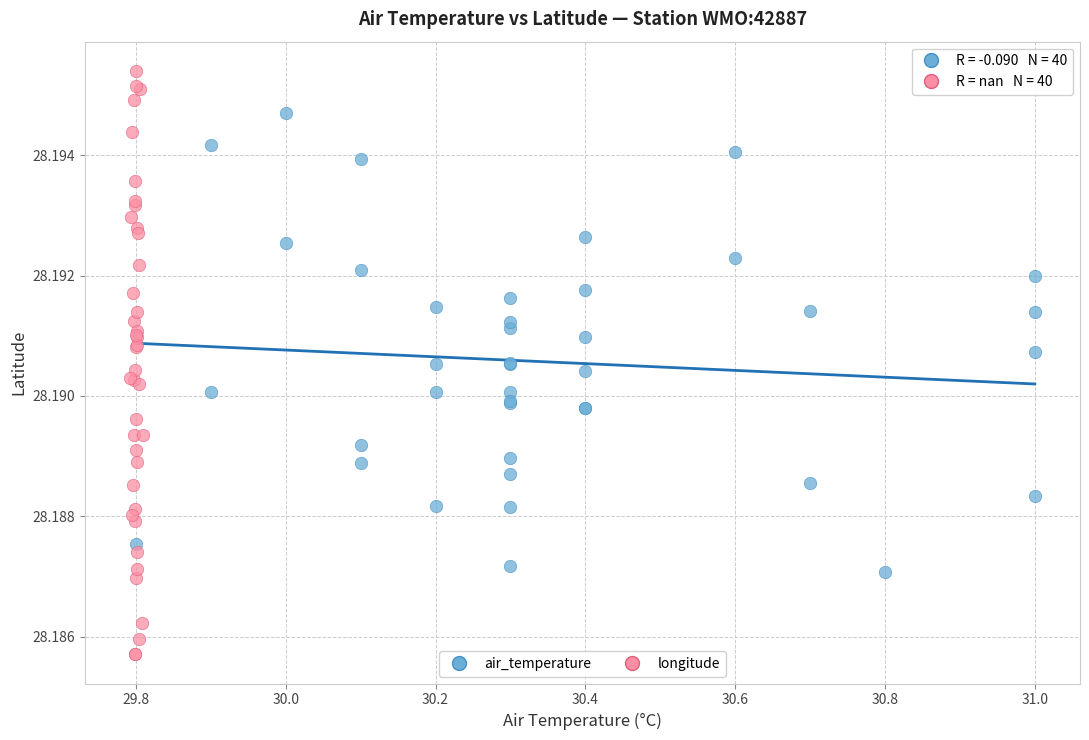

Which series reaches the maximum Y coordinate?

longitude